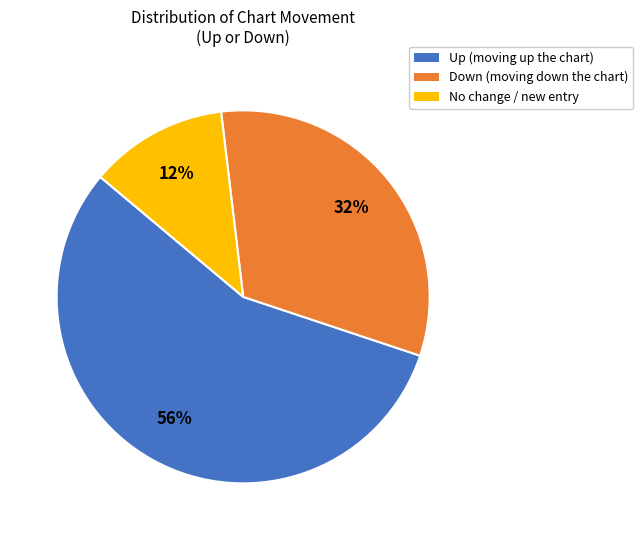

Which slice is the largest?

Up (moving up the chart)